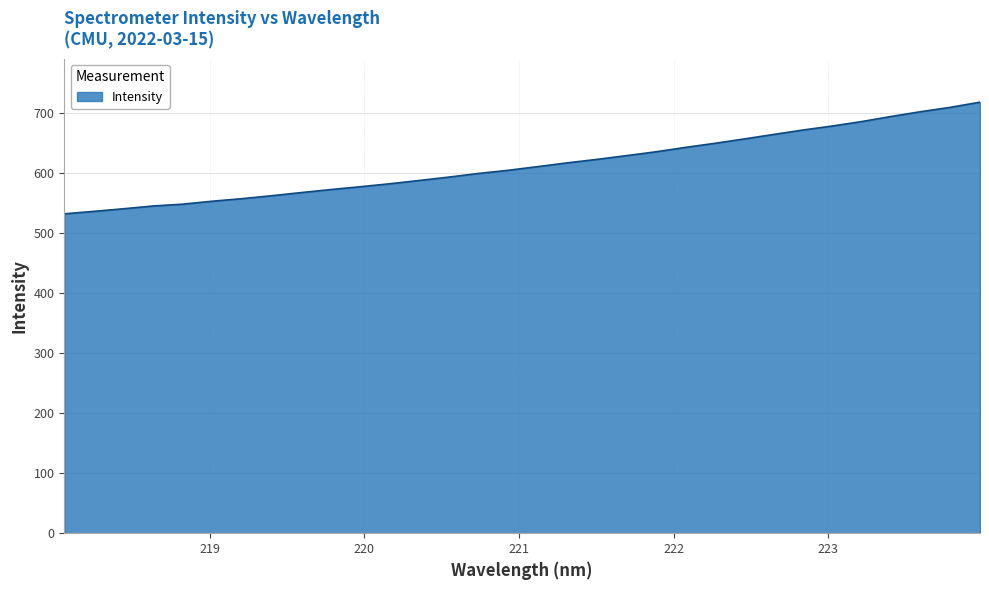

What is the difference between the maximum and minimum values?

185.9